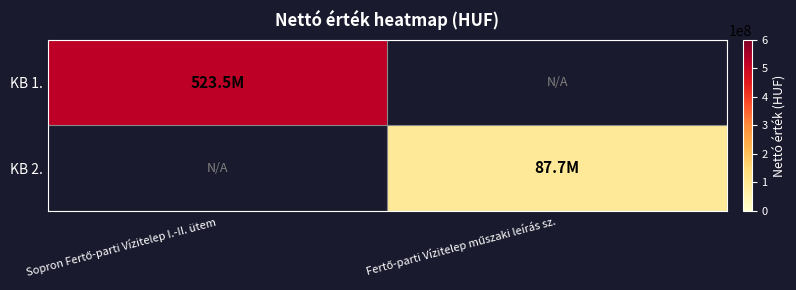

How many values in KB 2. are above zero?

1